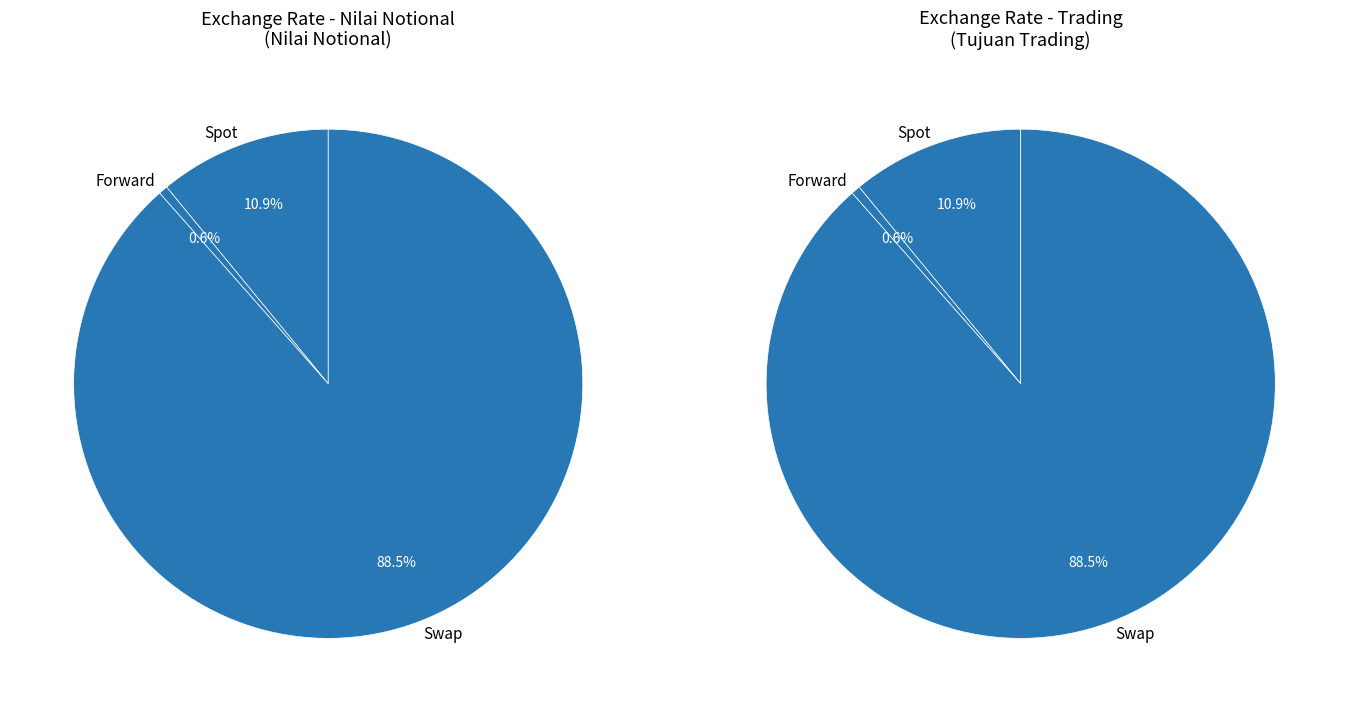

What portion of the pie excludes Swap?

11.5%